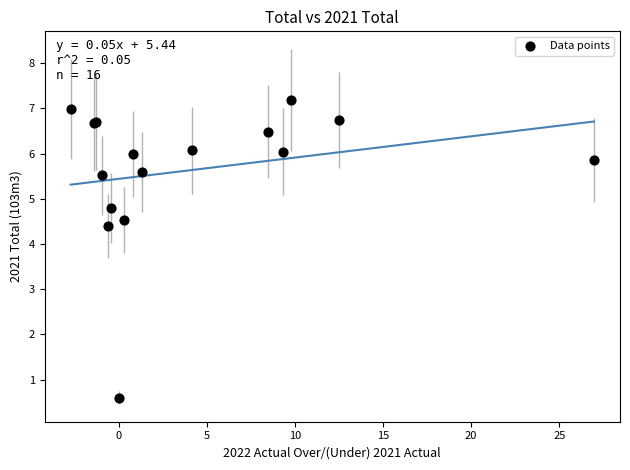

What Y value in the scatter plot is closest to 3?

4.4